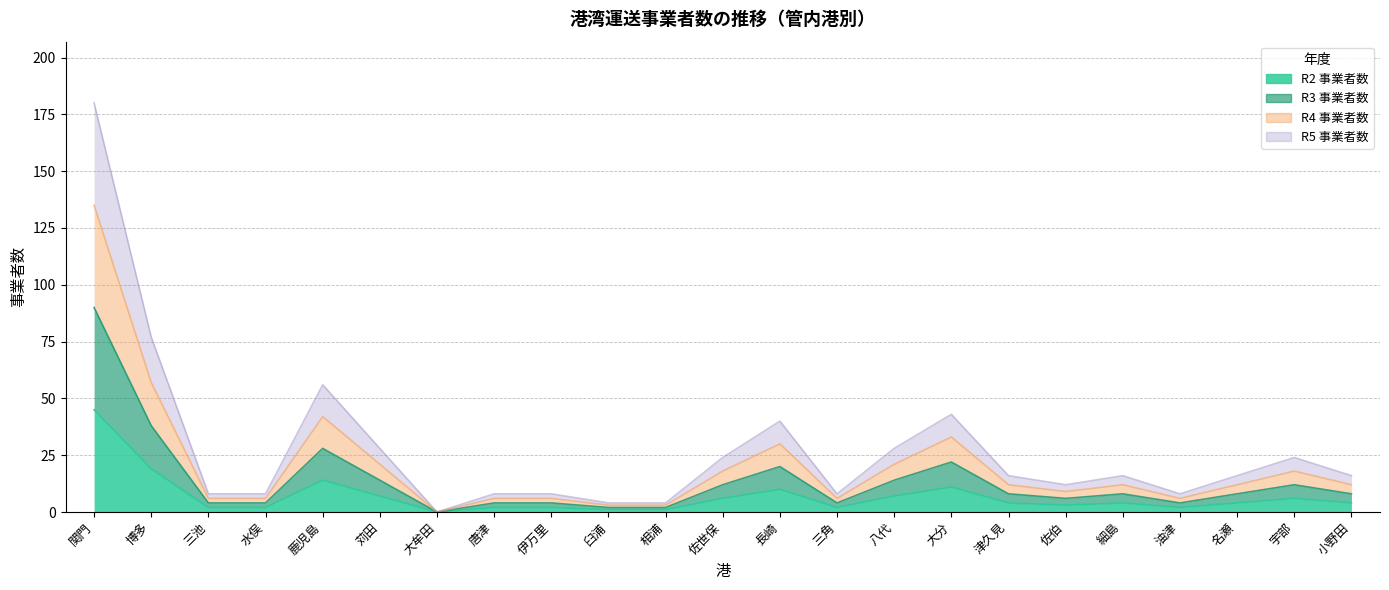

Reading right to left, what are all the values shown in this chart?

R2 事業者数: 4	6	4	2	4	3	4	11	7	2	10	6	1	1	2	2	0	7	14	2	2	19	45
R3 事業者数: 8	12	8	4	8	6	8	22	14	4	20	12	2	2	4	4	0	14	28	4	4	38	90
R4 事業者数: 12	18	12	6	12	9	12	33	21	6	30	18	3	3	6	6	0	21	42	6	6	57	135
R5 事業者数: 16	24	16	8	16	12	16	43	28	8	40	24	4	4	8	8	0	28	56	8	8	77	180